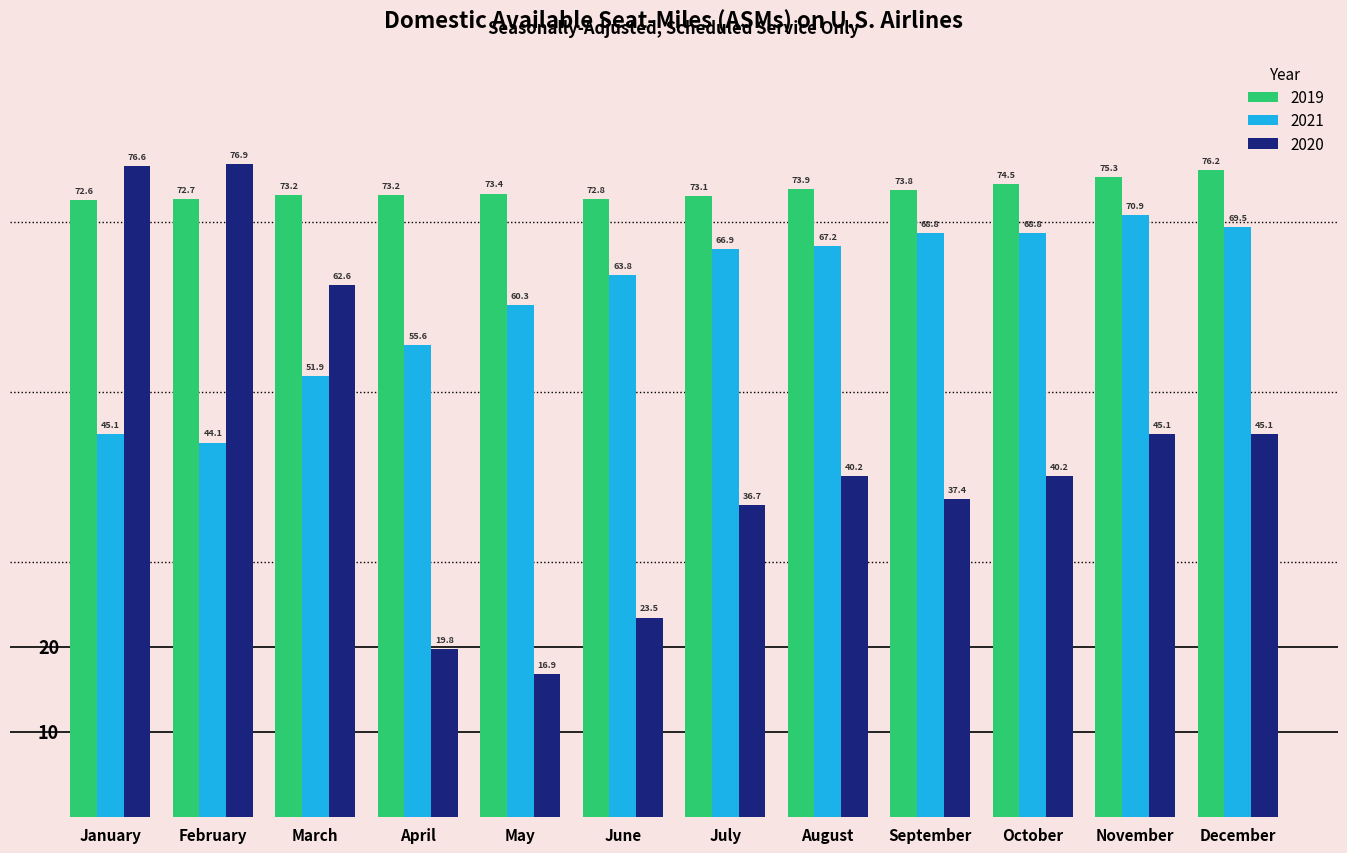

At which category is the sum across all series the highest?

January